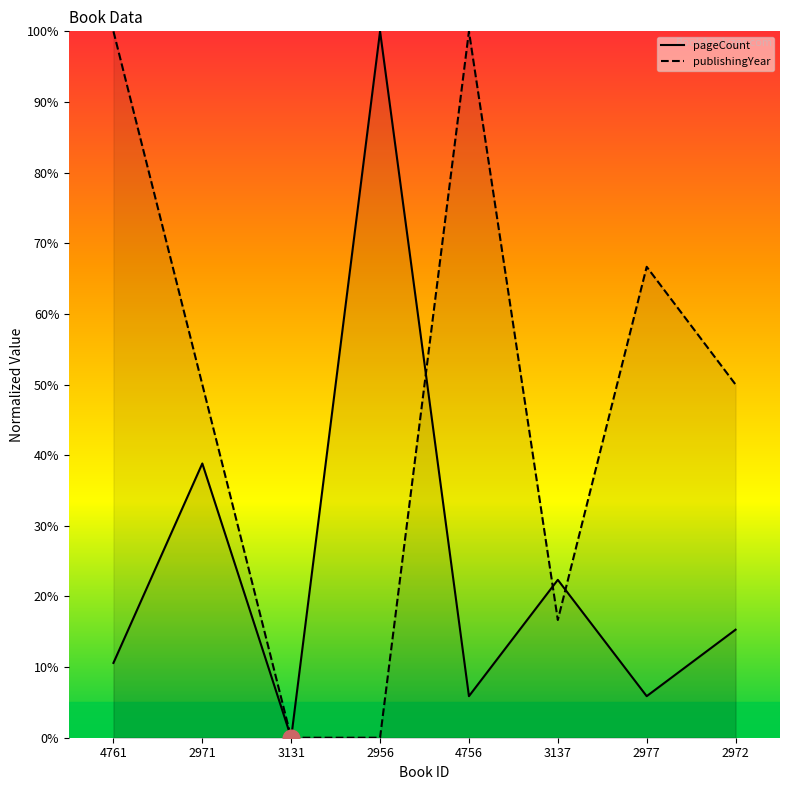

Count the number of categories in the chart.

8